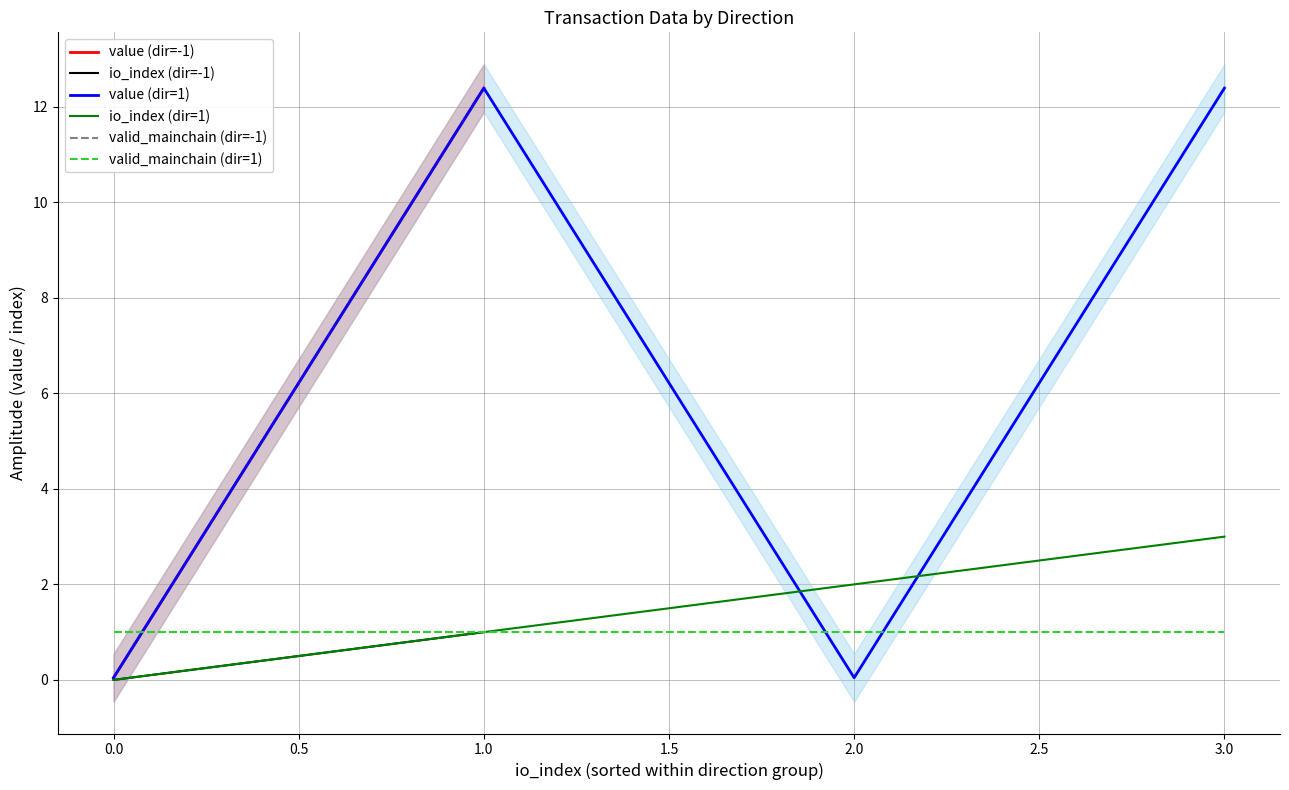

The value of value (dir=1) at 2.0 is 0.0. True or false?

True